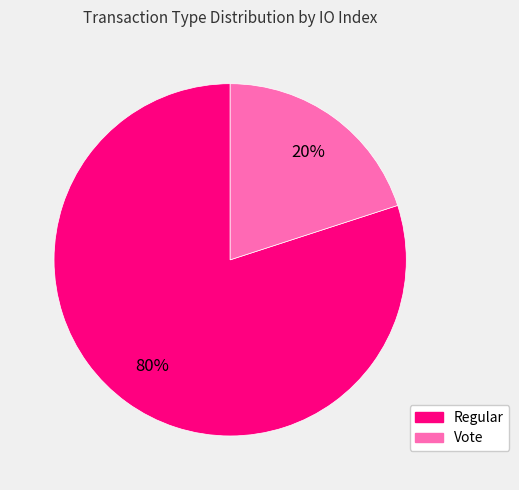

What is the largest slice in the pie chart?

Regular